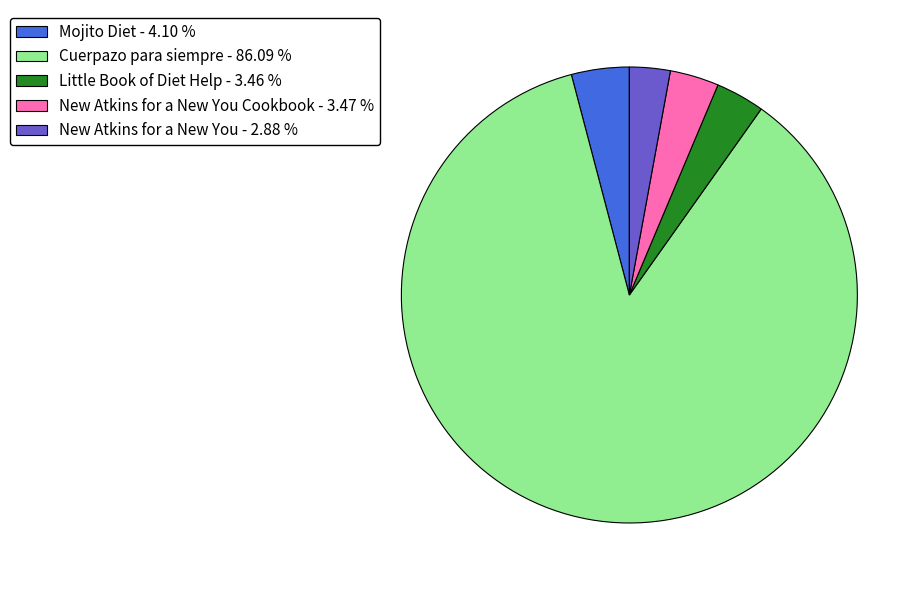

Count the number of slices in the pie.

5